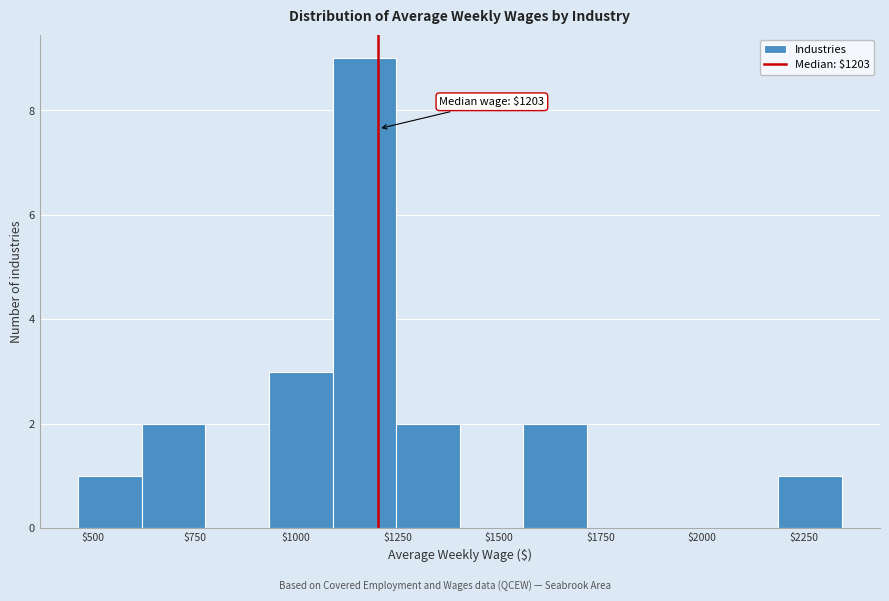

Around what value on the x-axis is the tallest bar? Give the approximate position of its centre, as read against the axis.

1150